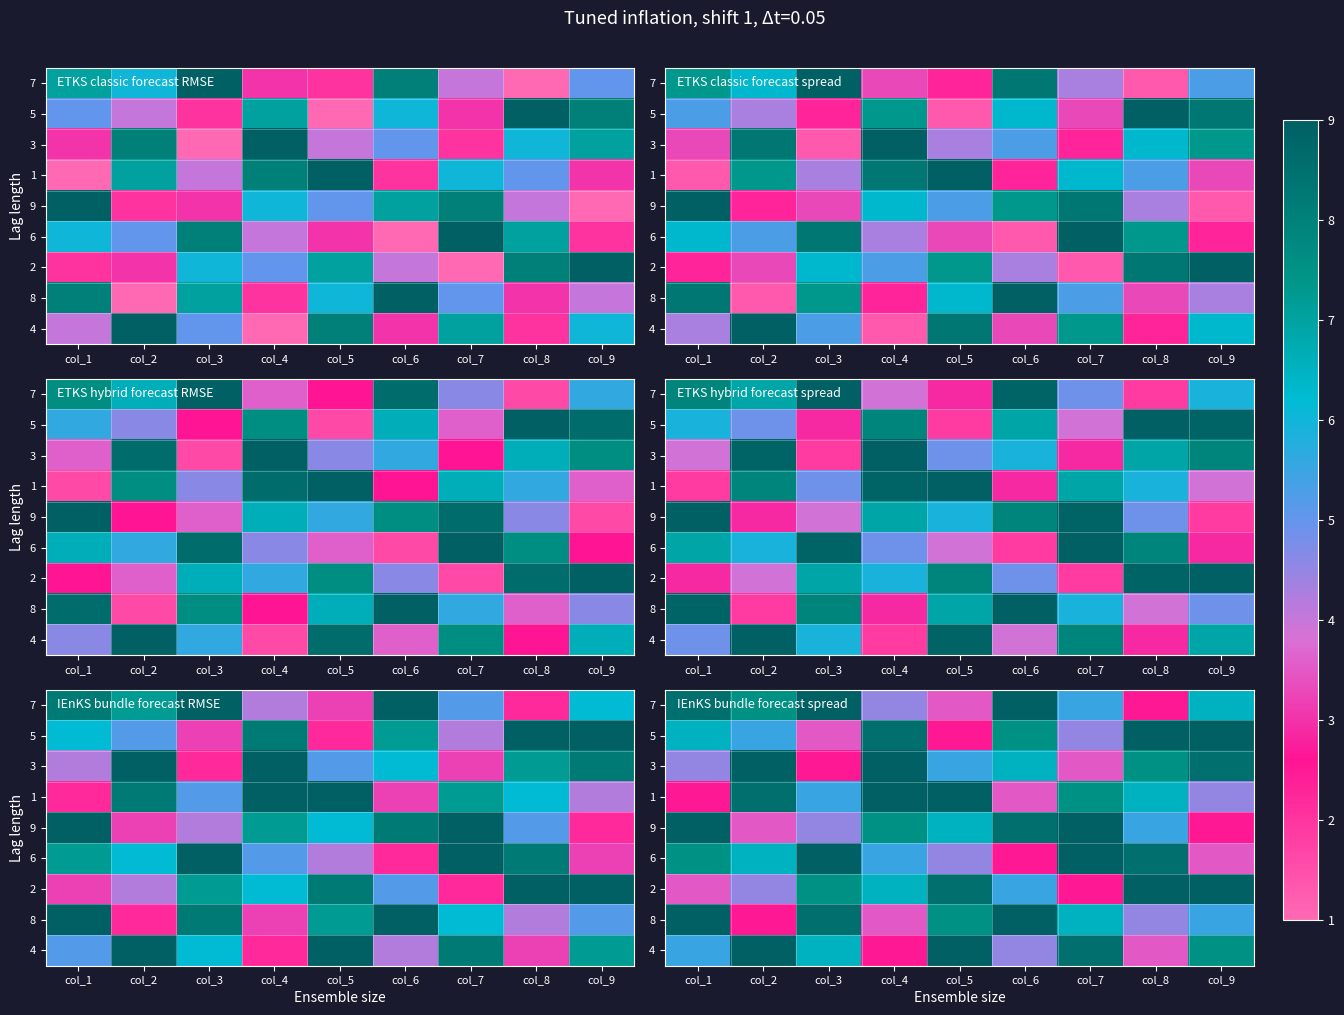

Where does the 9 series first go above 6?

col_1